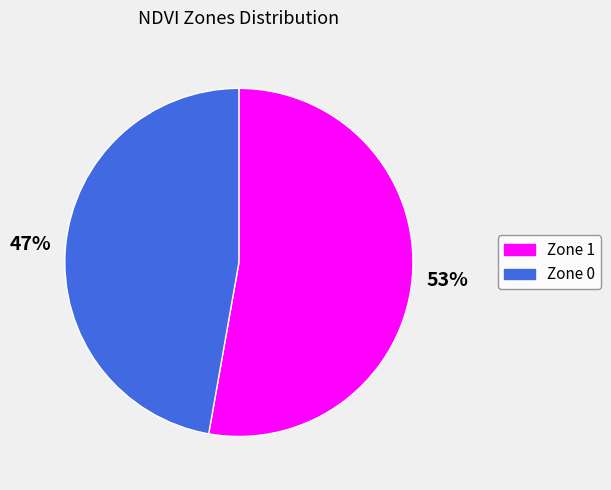

How many segments does this pie chart have?

2